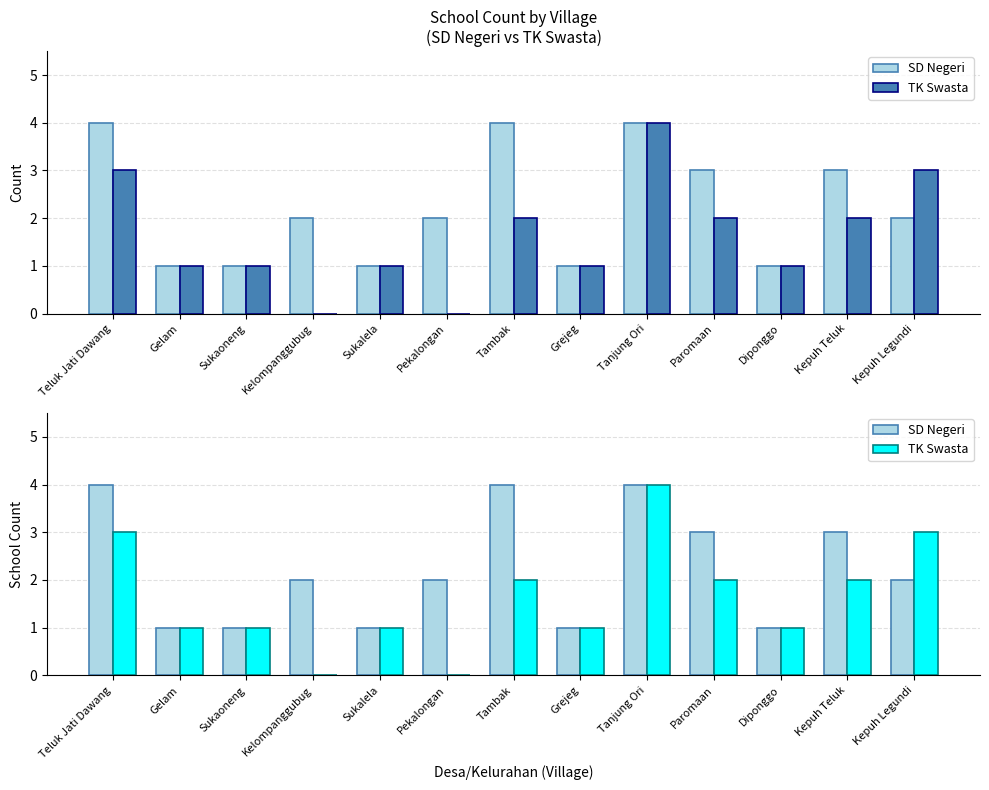

What is the highest value of the SD Negeri series?

4